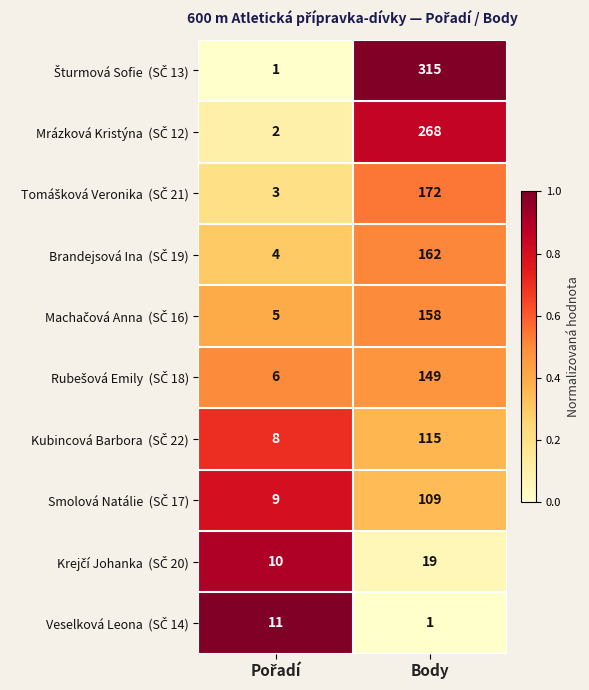

At which category is the sum across all series the highest?

Body